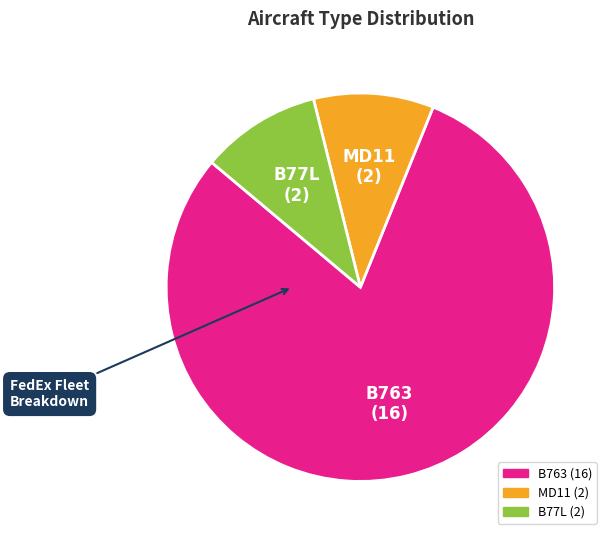

Do MD11 and B763 together represent more than half of the pie?

Yes